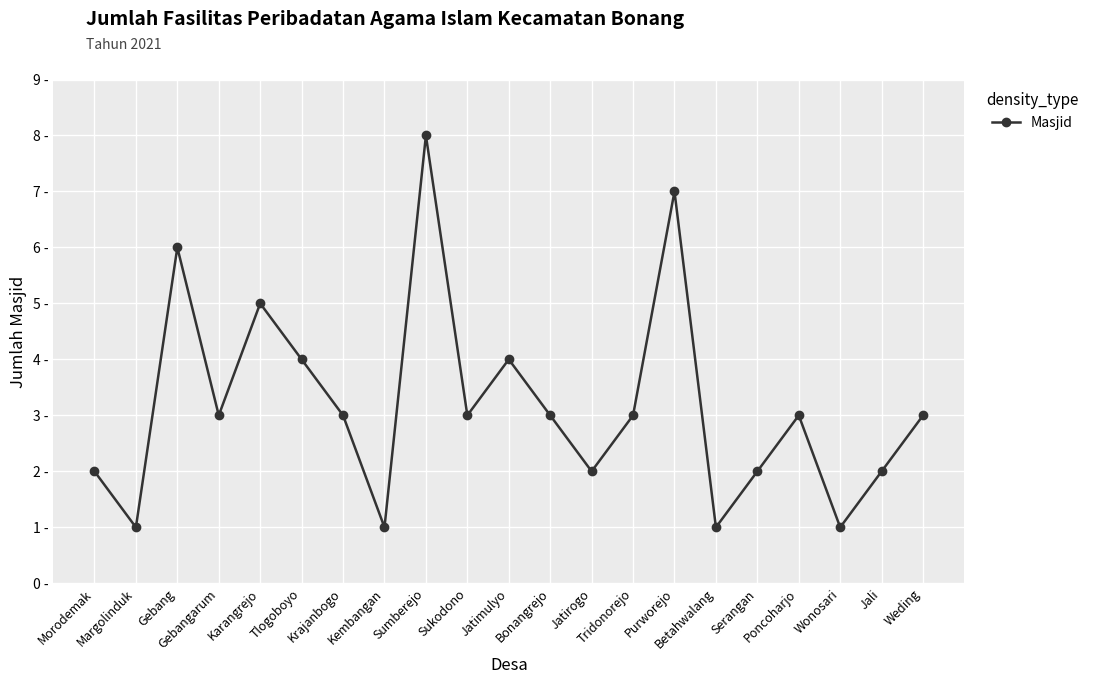

Reading left to right, extract all data points from this chart.

Morodemak=2	Margolinduk=1	Gebang=6	Gebangarum=3	Karangrejo=5	Tlogoboyo=4	Krajanbogo=3	Kembangan=1	Sumberejo=8	Sukodono=3	Jatimulyo=4	Bonangrejo=3	Jatirogo=2	Tridonorejo=3	Purworejo=7	Betahwalang=1	Serangan=2	Poncoharjo=3	Wonosari=1	Jali=2	Weding=3